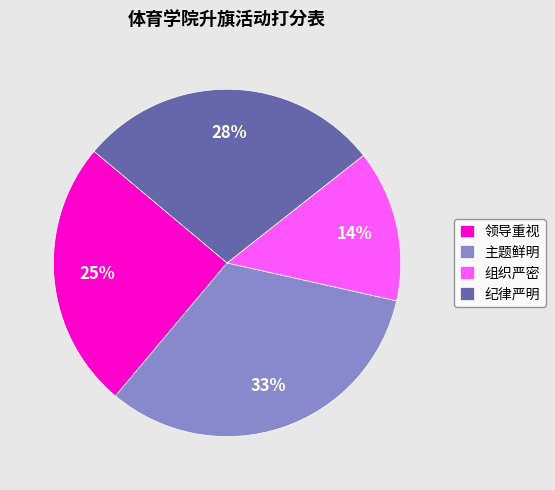

To the nearest percent, what is the combined percentage of 领导重视 and 纪律严明?

53%